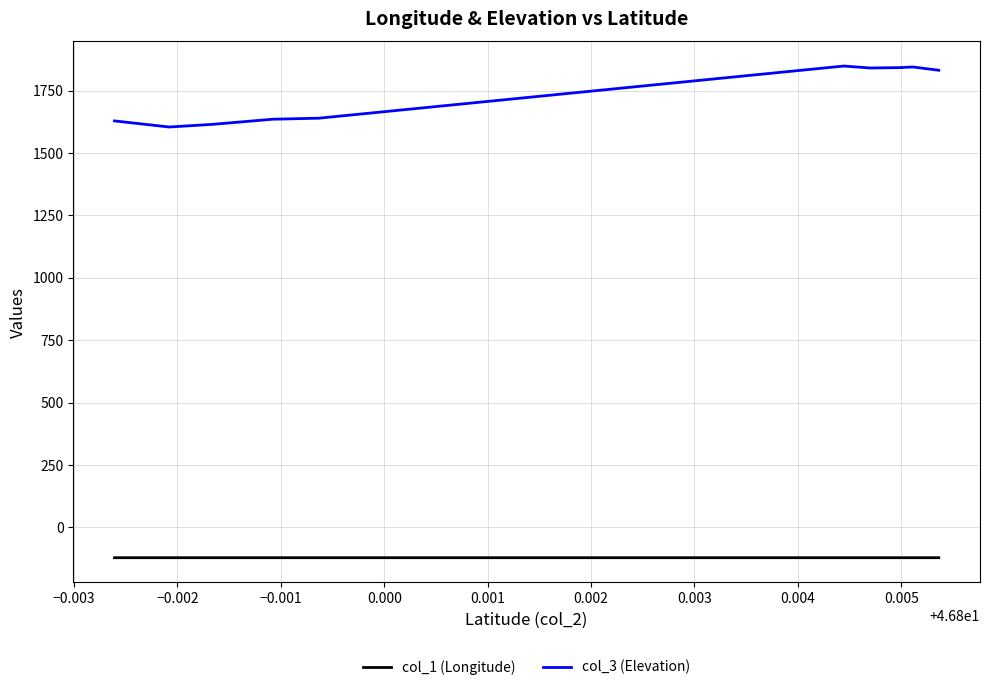

List the series in order of their overall mean, highest first.

col_3 (Elevation), col_1 (Longitude)